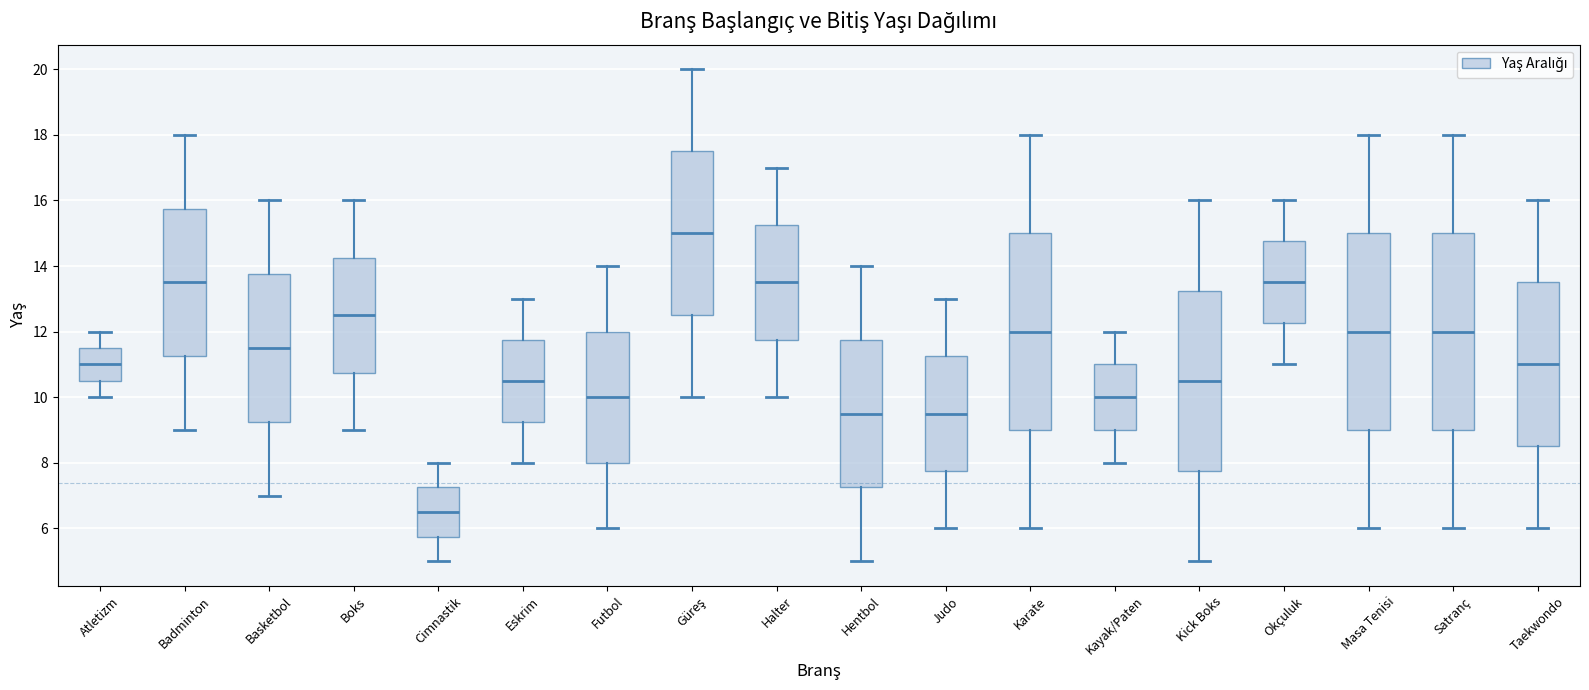

Which box's median line is the lowest?

Cimnastik